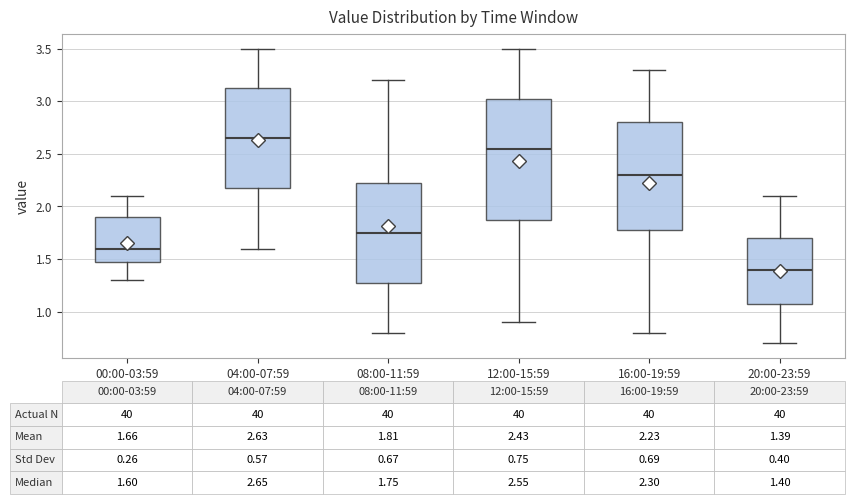

Comparing the boxes themselves (not the whiskers), which one is the tallest?

12:00-15:59